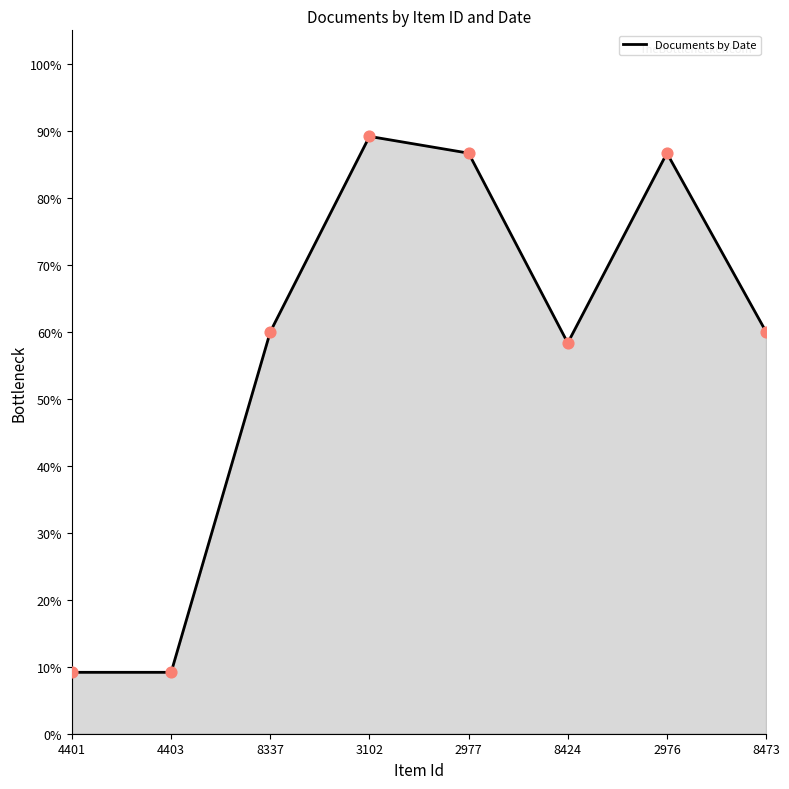

Approximately how many times larger is the value at 4401 compared to 2976?

0.1